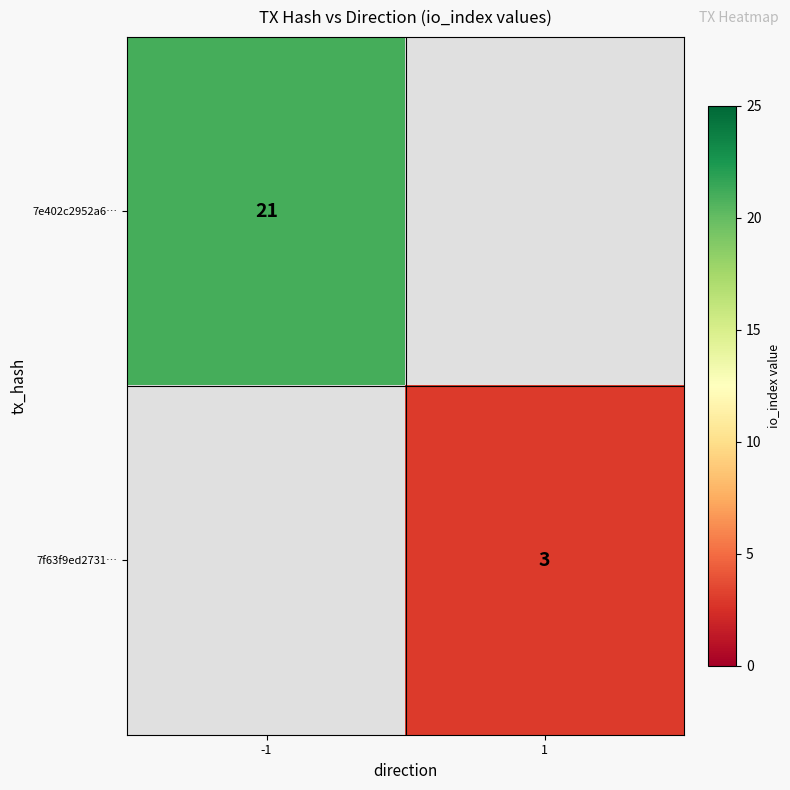

The value of 7e402c2952a6… at -1 is 21. True or false?

True